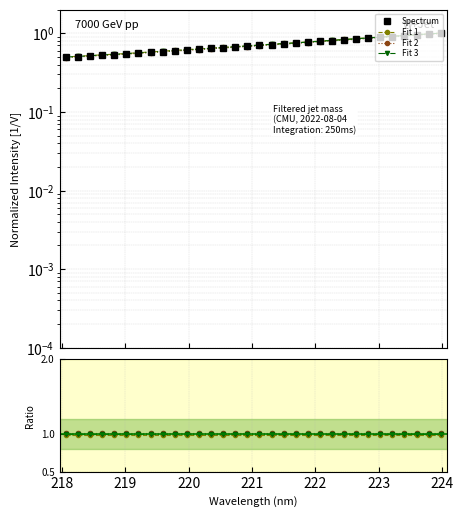

What is the greatest value displayed?

1.0